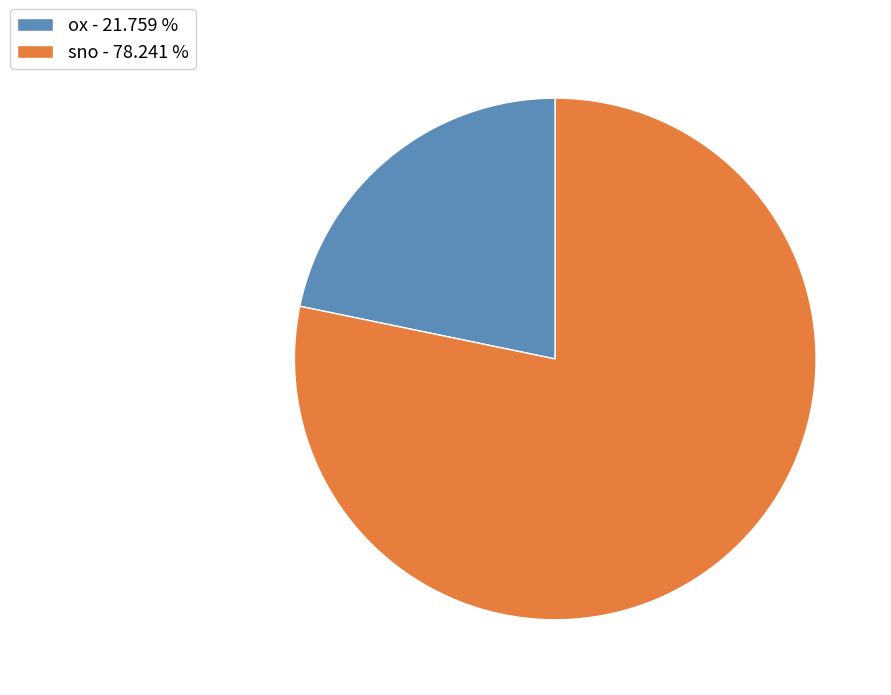

Do ox - 21.759 % and sno - 78.241 % together represent more than half of the pie?

Yes